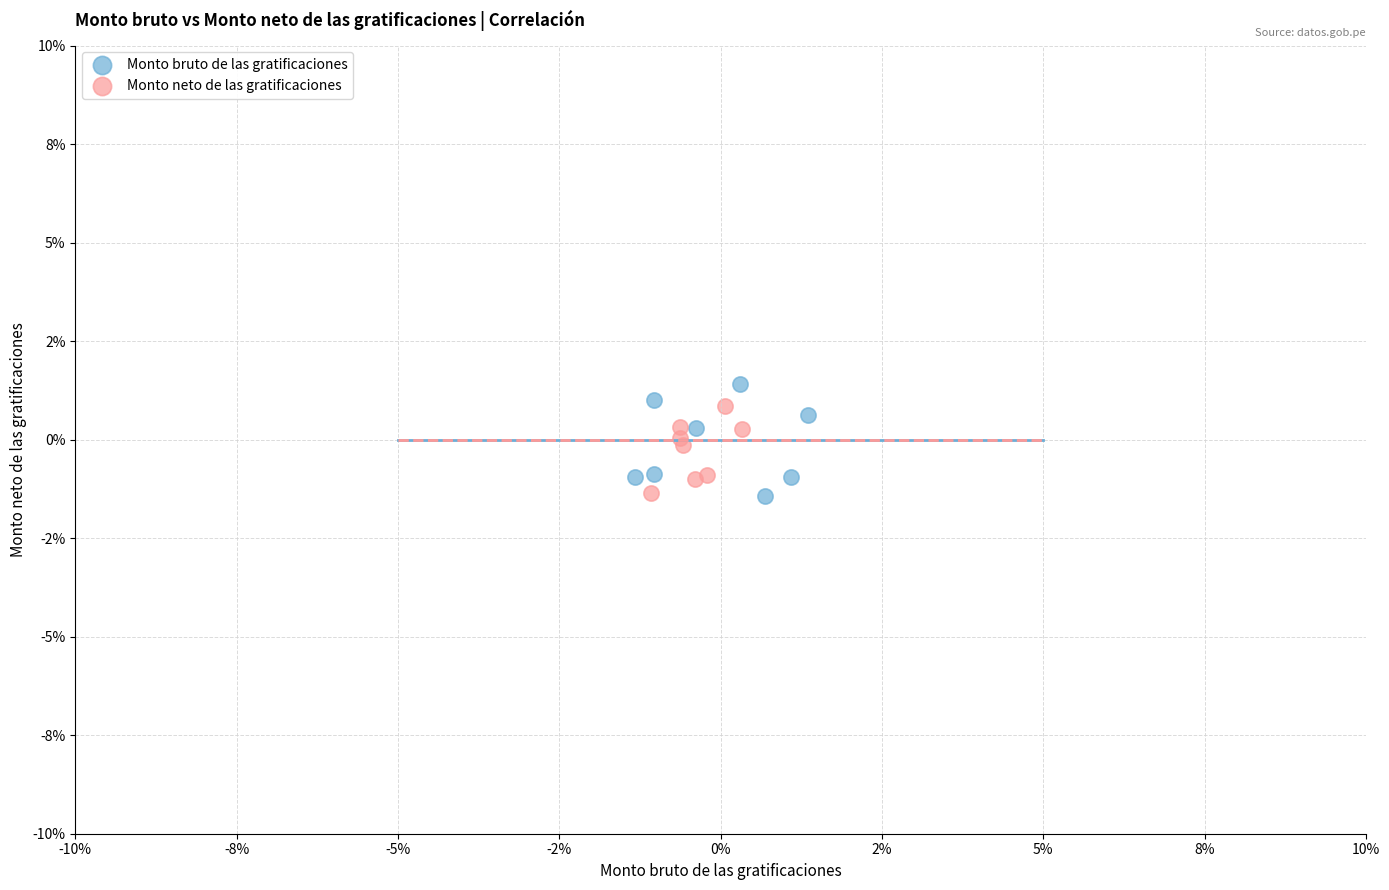

What are all the series names shown in the legend?

Monto bruto de las gratificaciones, Monto neto de las gratificaciones